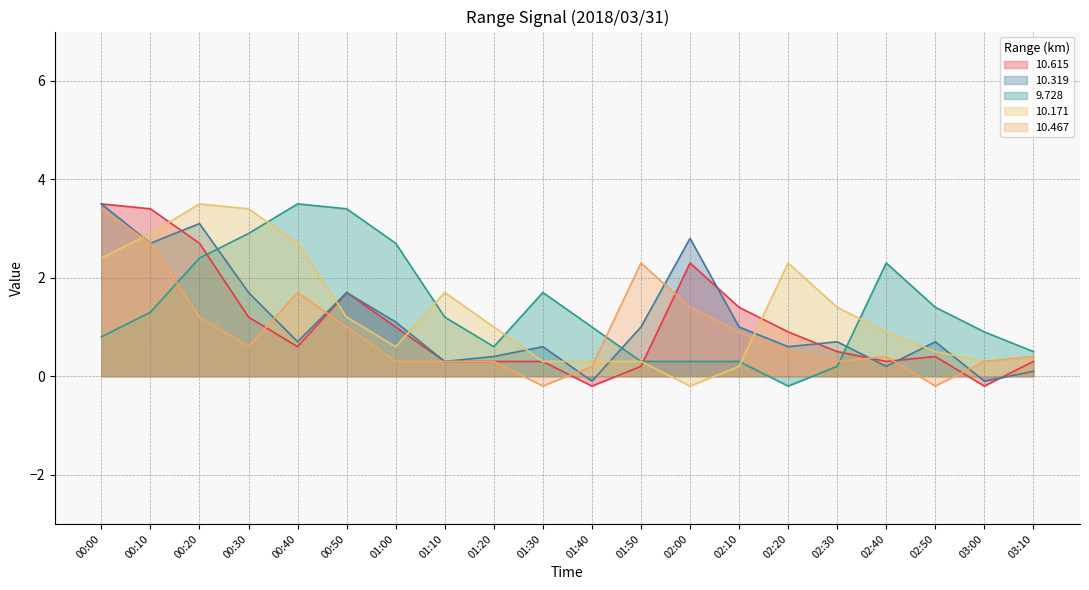

What is the spread (max minus min) of values at 03:10?

0.4